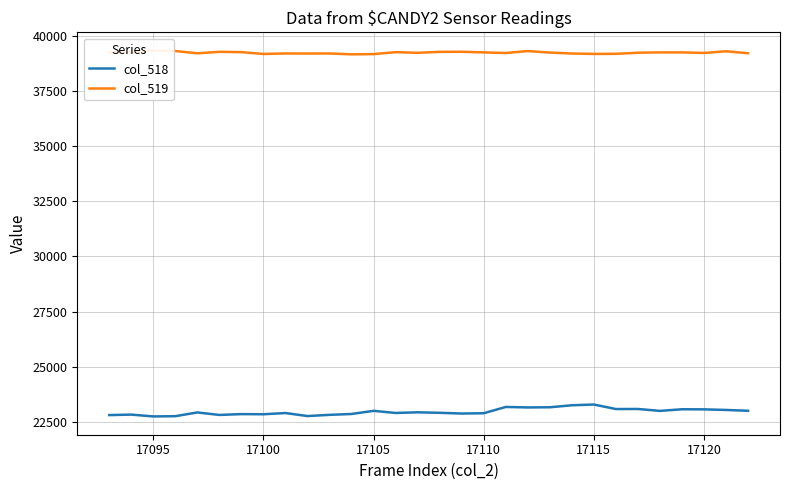

Which series has the widest spread of values?

col_518